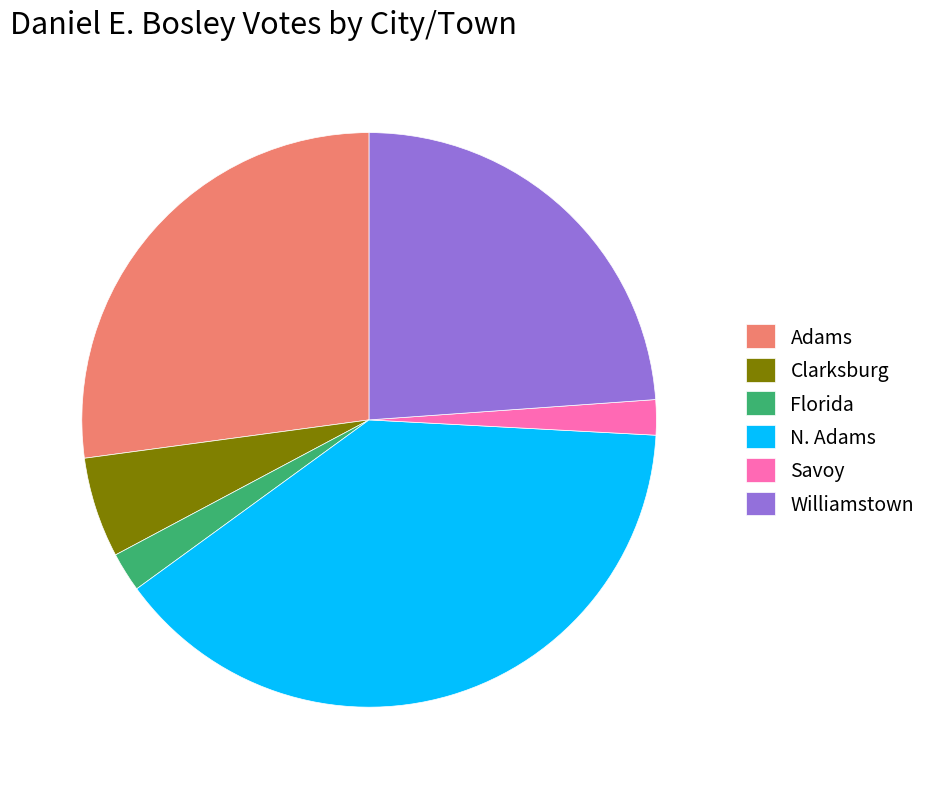

Does any single category account for the majority?

No